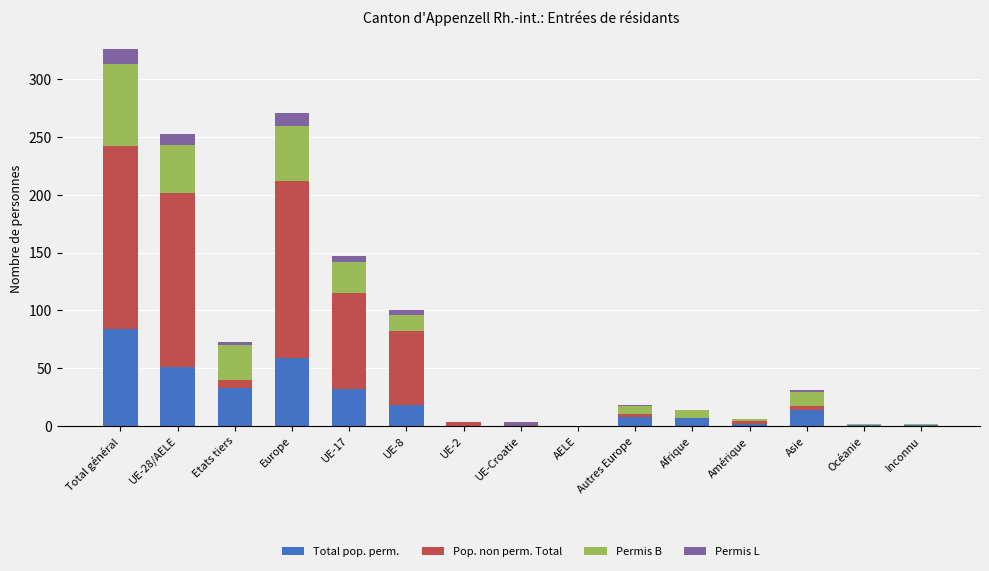

The Total pop. perm. series shows 18 at UE-28/AELE. True or false?

False